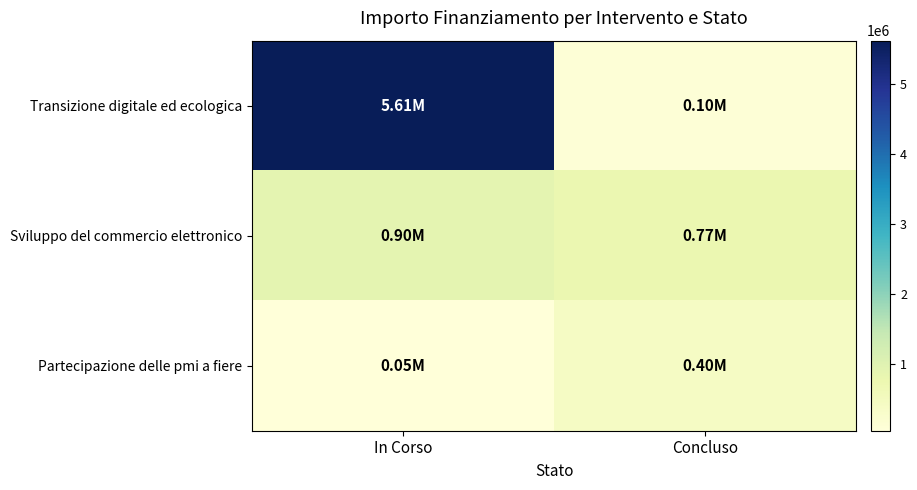

What is the greatest value displayed?

5614800